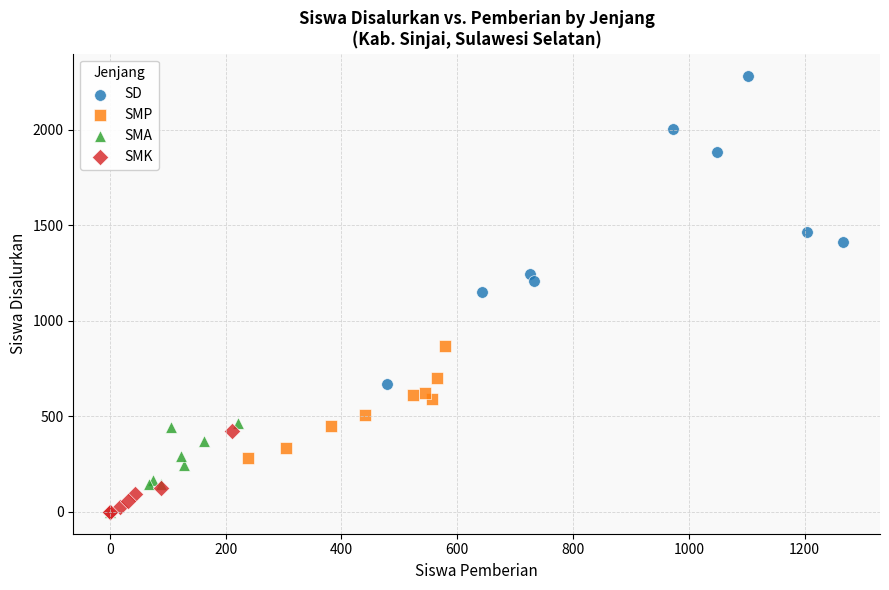

Which series reaches the maximum Y coordinate?

SD